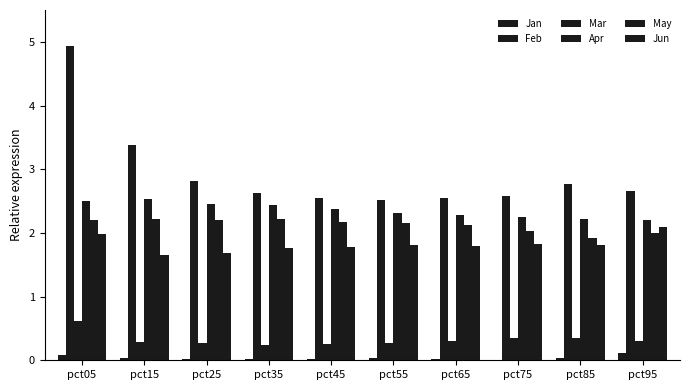

What is the total value across all series at pct65?

9.1